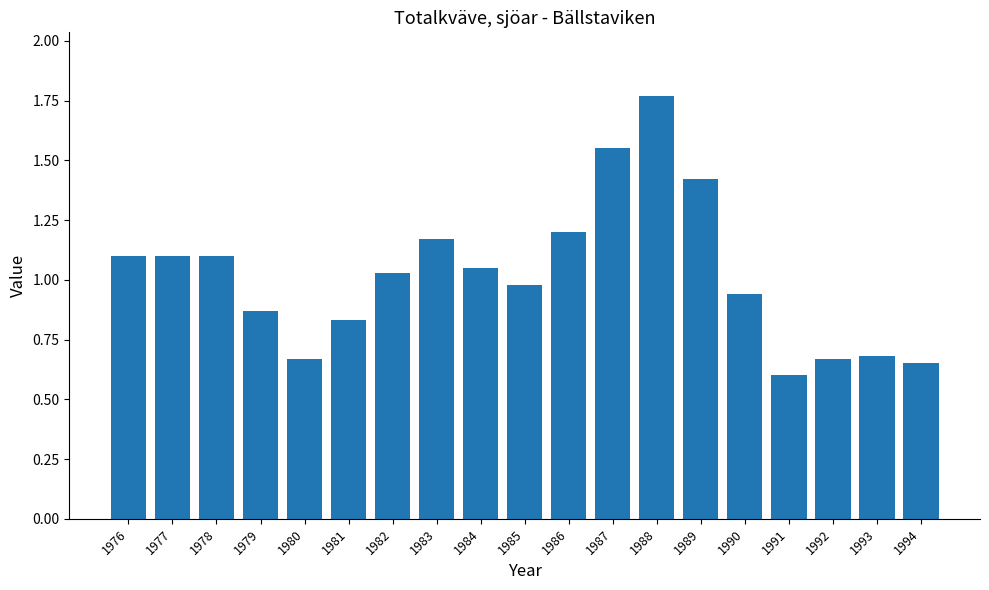

What is the change in value from 1984 to 1992?

-0.4